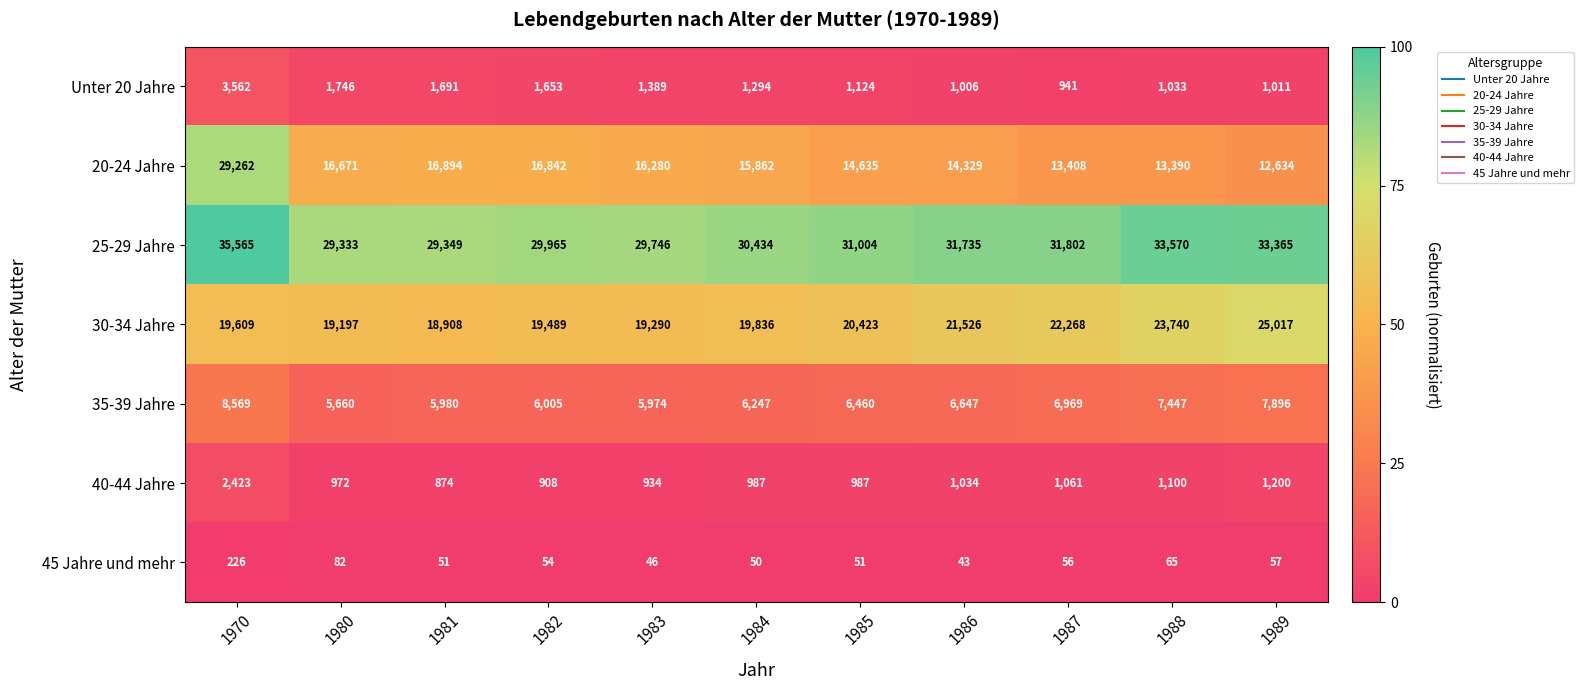

What is the difference between the Unter 20 Jahre values at 1985 and 1970?

2438